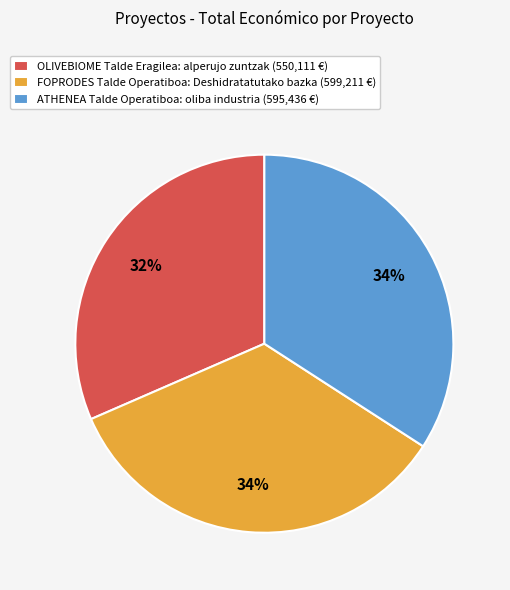

The ATHENEA slice represents 34% of the pie. True or false?

True